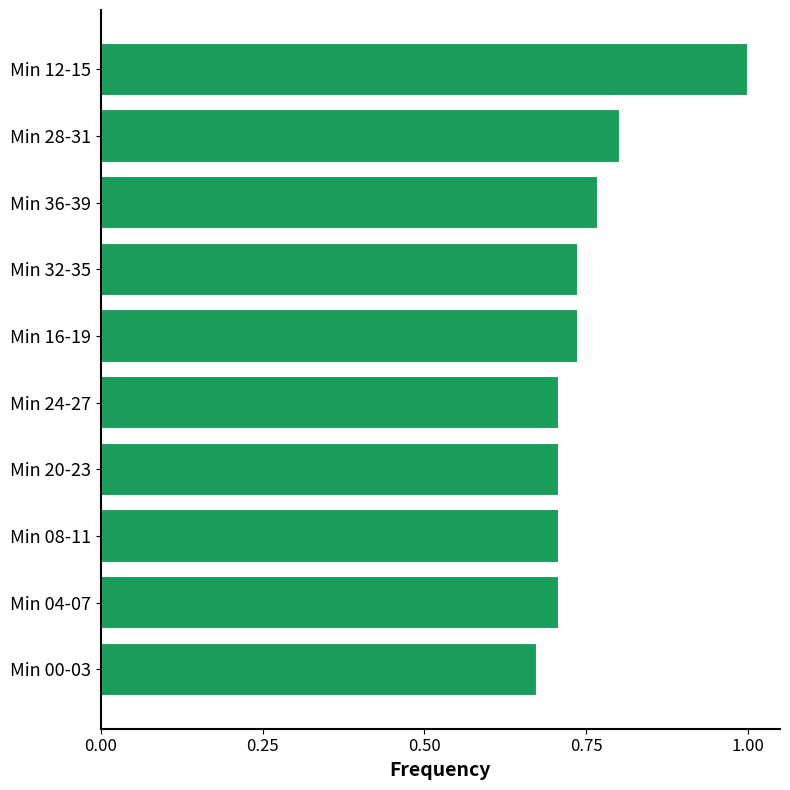

What position from the top is Min 12-15?

1